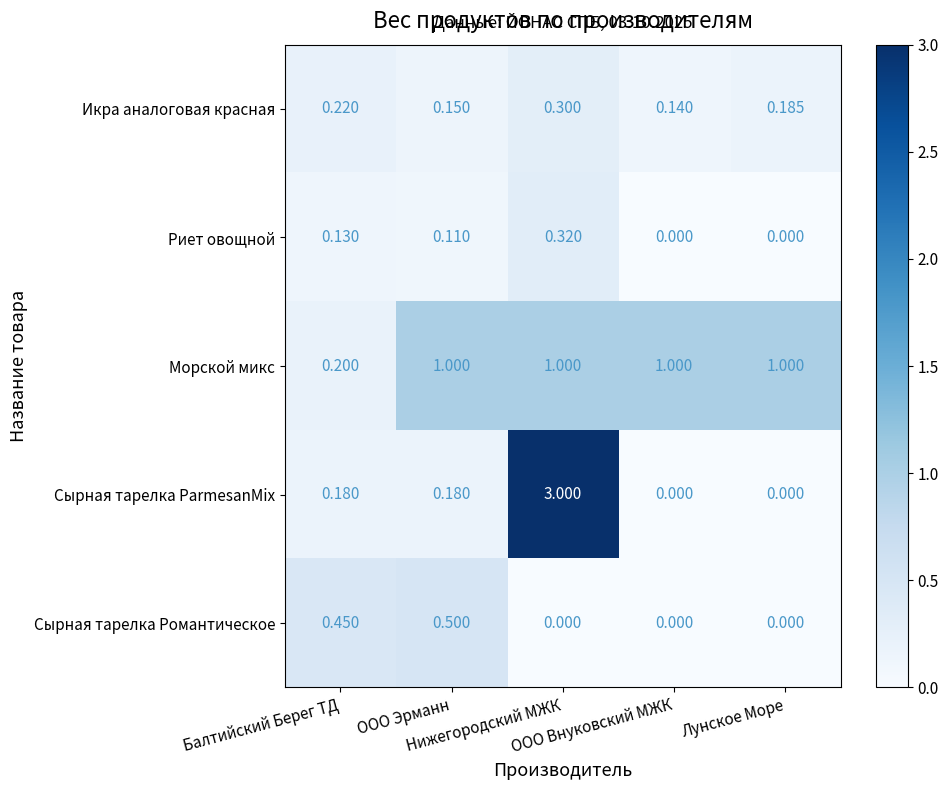

Which series has the largest range (max minus min)?

Сырная тарелка ParmesanMix